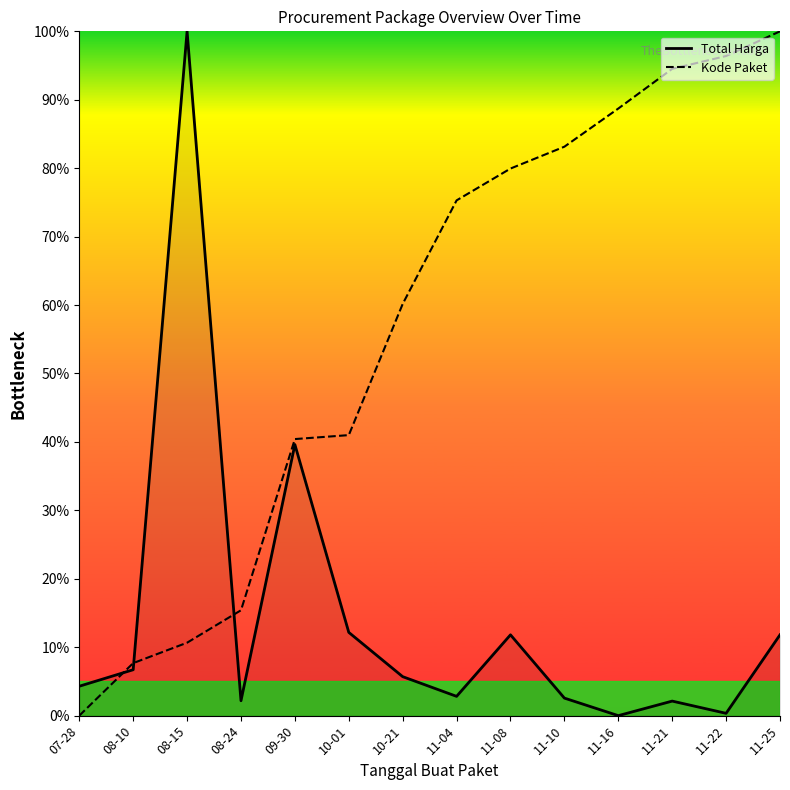

List the series in order of their overall mean, highest first.

Kode Paket, Total Harga